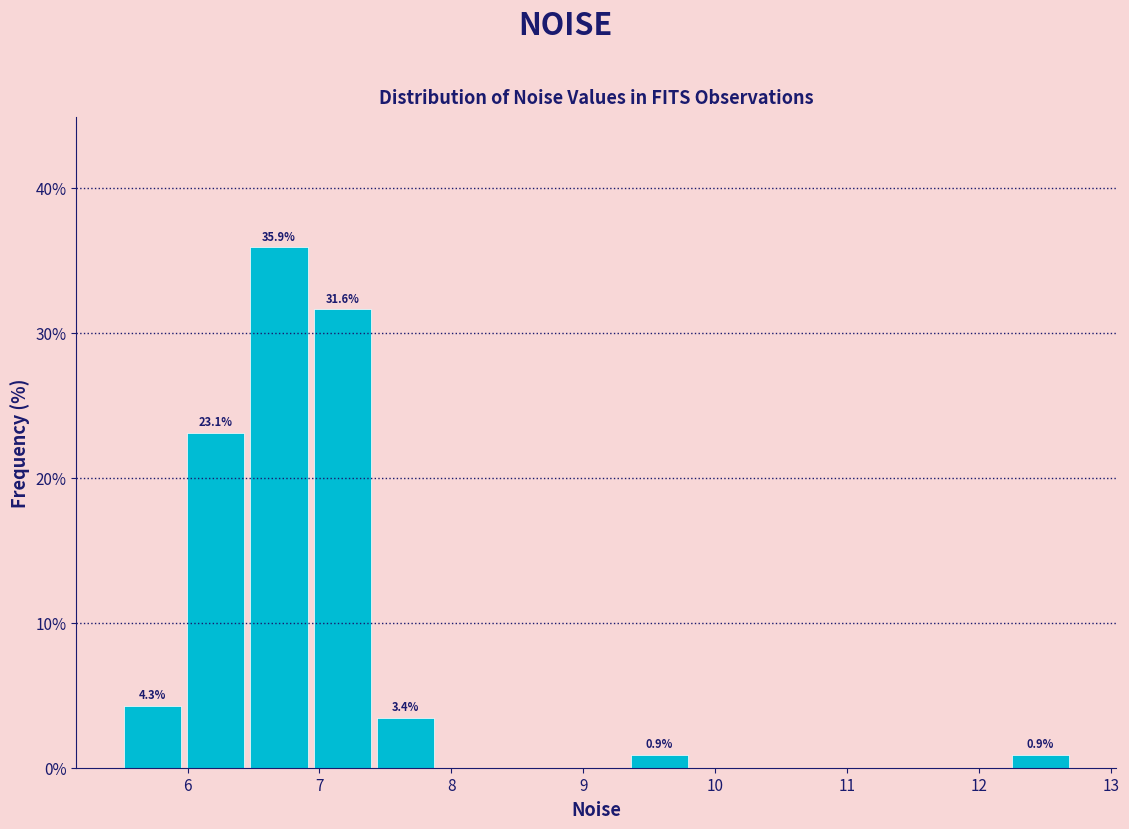

Over which range of the x-axis is the bar tallest?

6.5 to 6.9